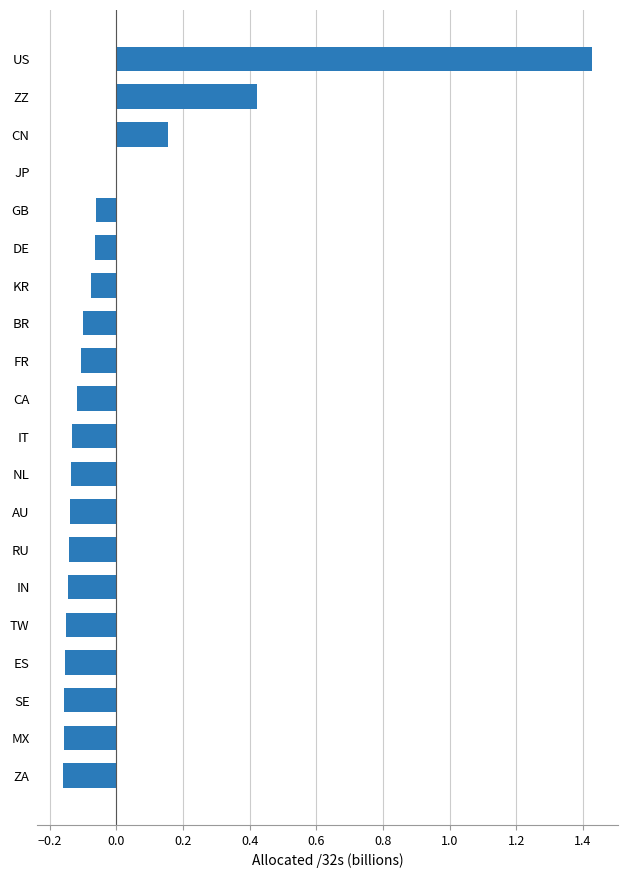

What is the sum of the values at IT and ZA?

-0.3